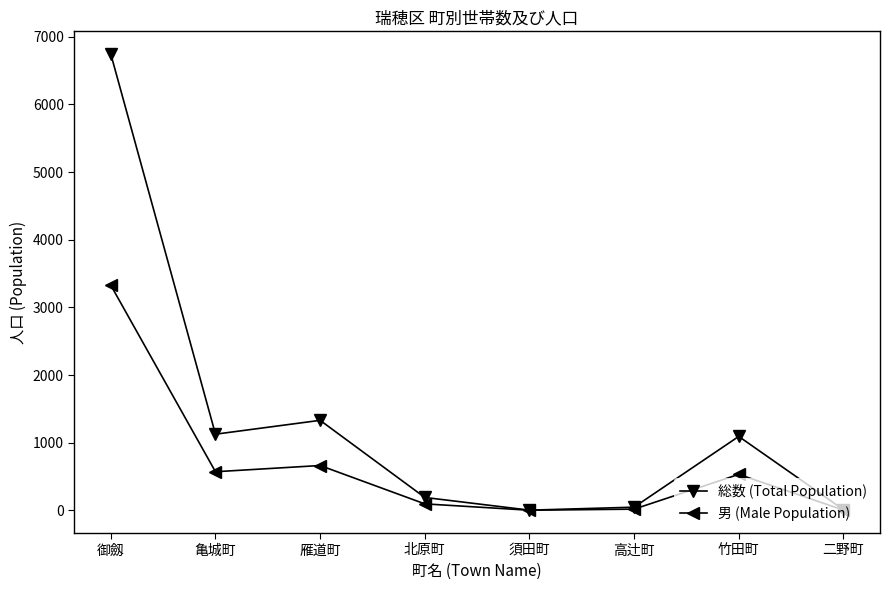

Is this an area chart (filled region under the line)?

No